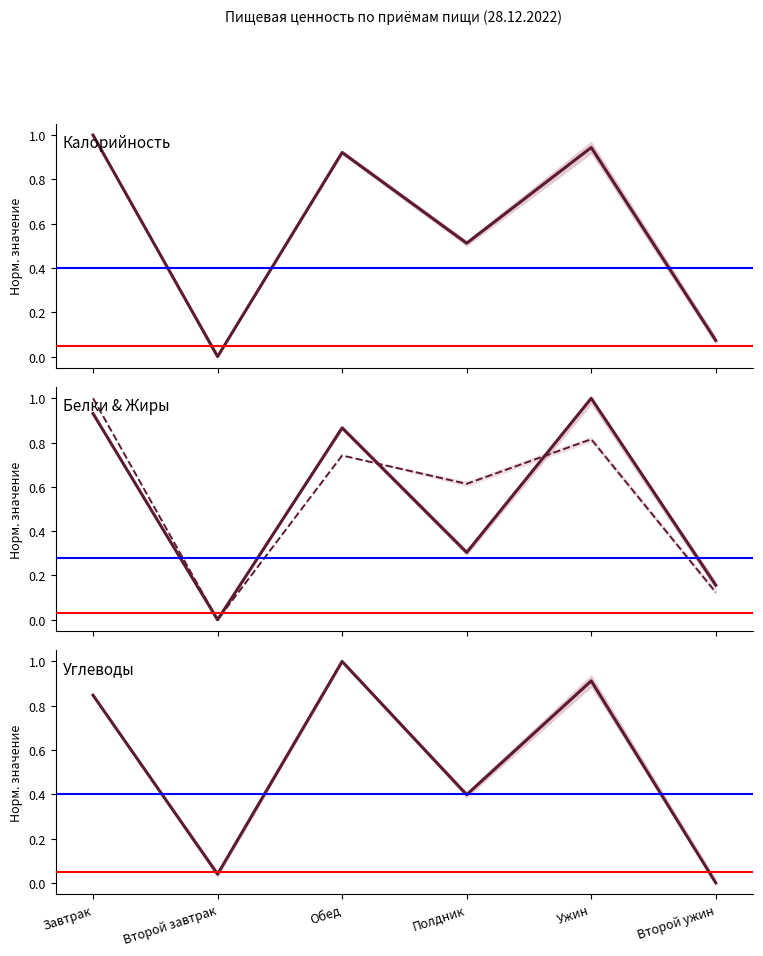

True or false: Белки & Жиры (Жиры) has more than 0 points higher than both neighbors.

True